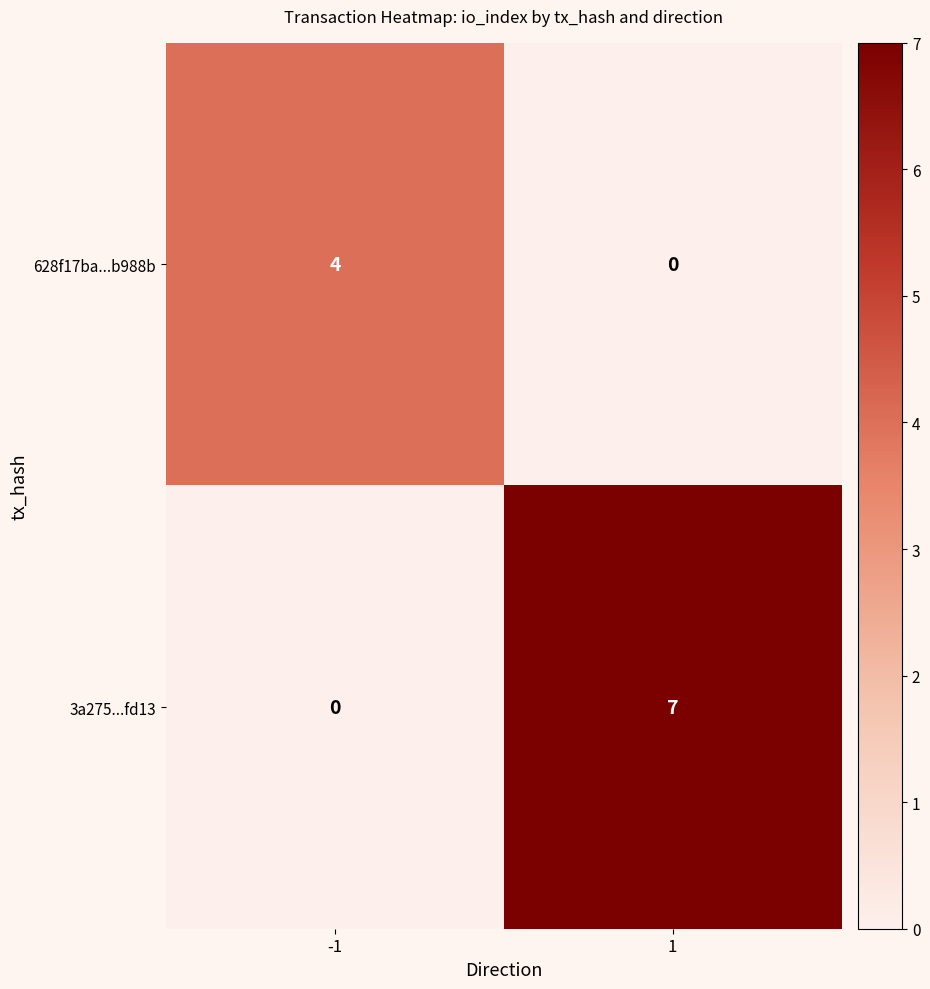

What is the difference between the 3a275...fd13 values at -1 and 1?

7